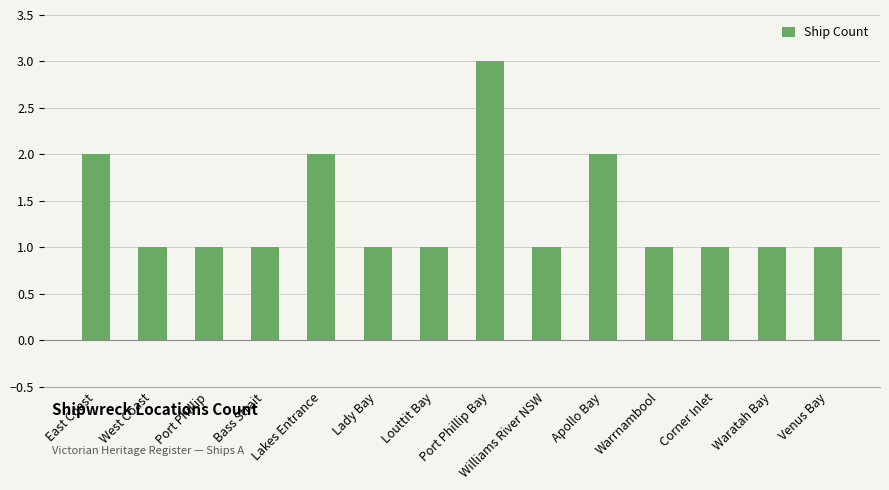

What is the difference between the maximum and minimum values?

2